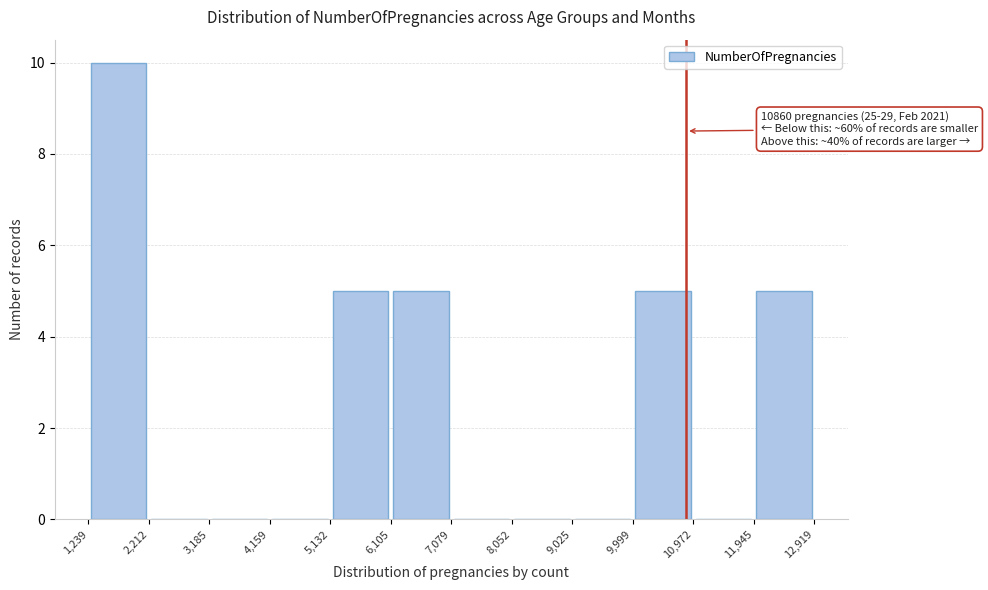

Over which range of the x-axis is the bar tallest?

1,239 to 2,212